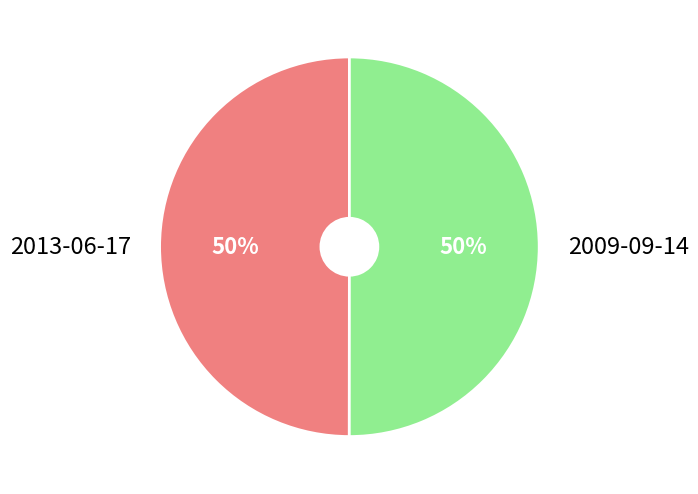

What is the ratio of the value at 2013-06-17 to the value at 2009-09-14?

1.0